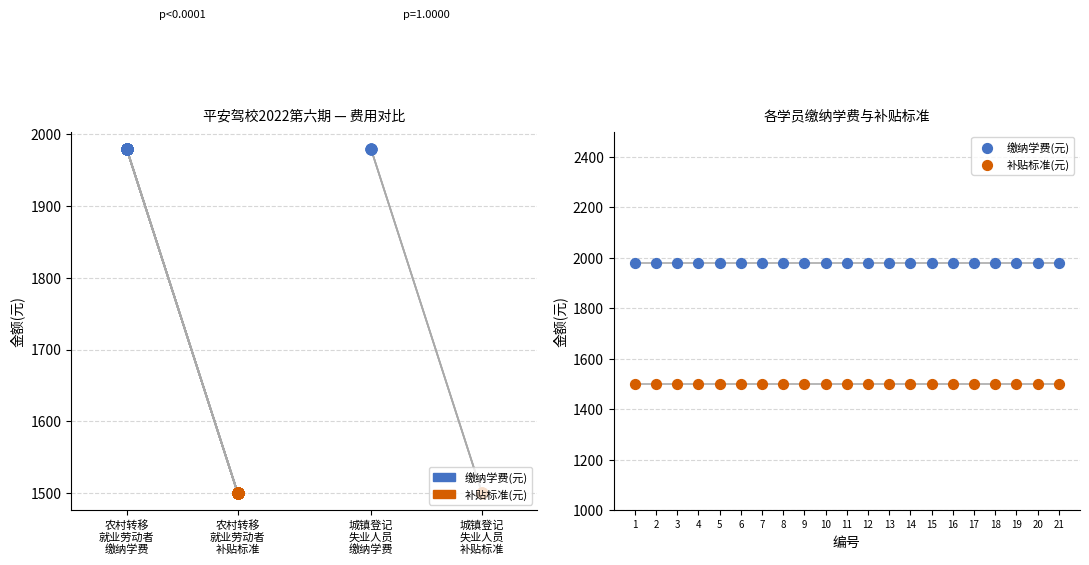

At which category is the sum across all series the highest?

1